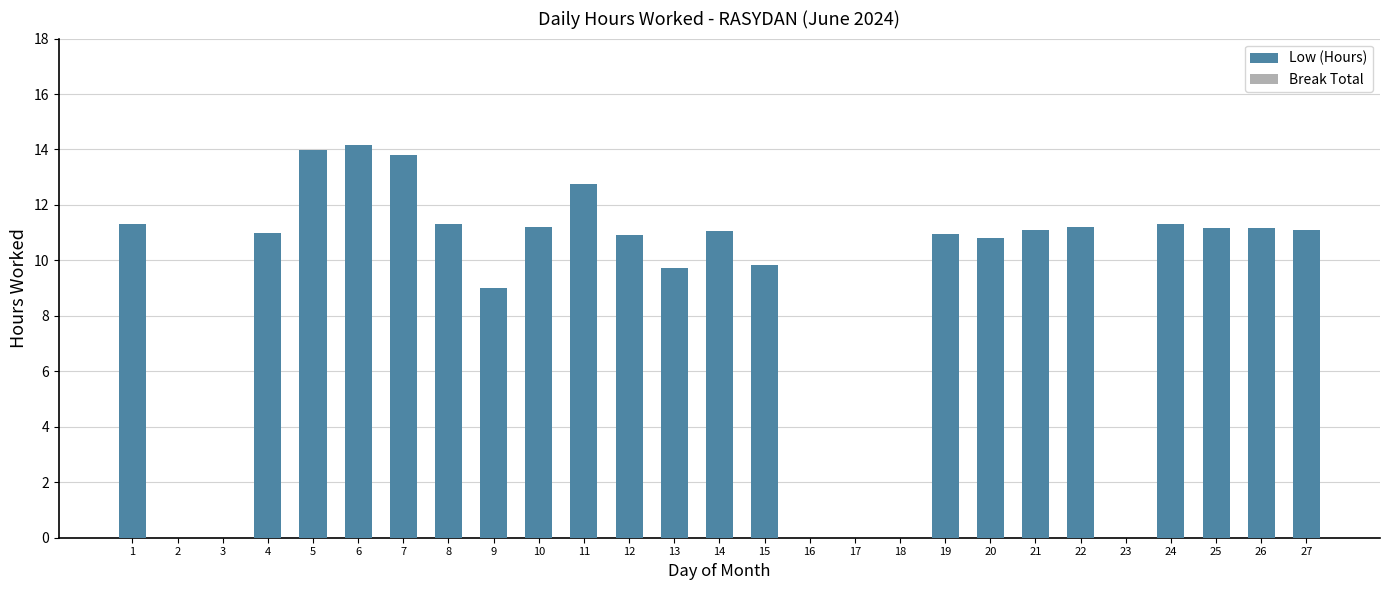

What is the maximum value shown in the chart?

14.2